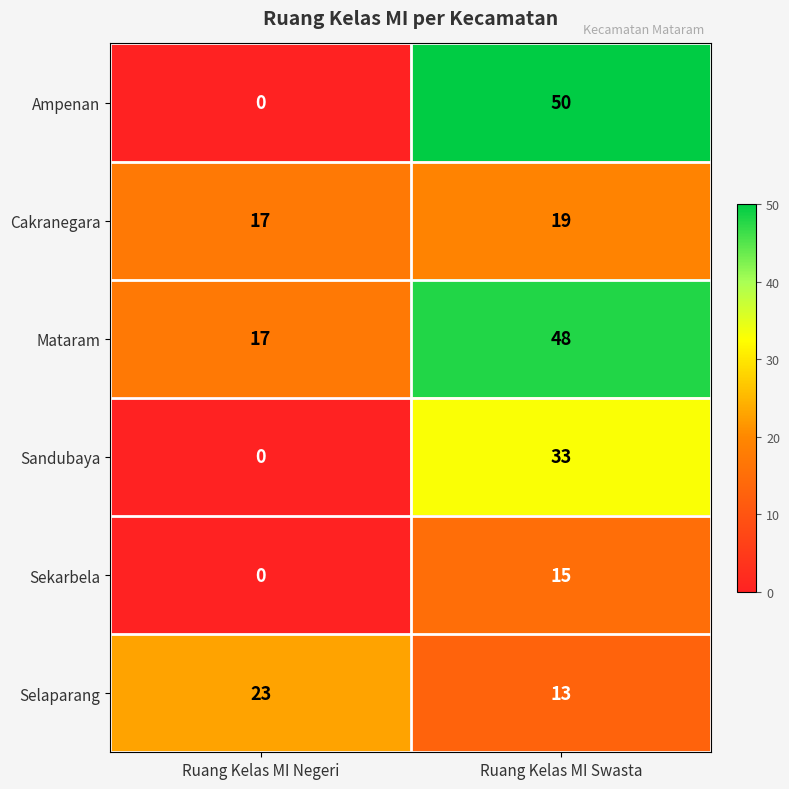

Rank the series by their maximum value, from highest to lowest.

Ampenan, Mataram, Sandubaya, Selaparang, Cakranegara, Sekarbela